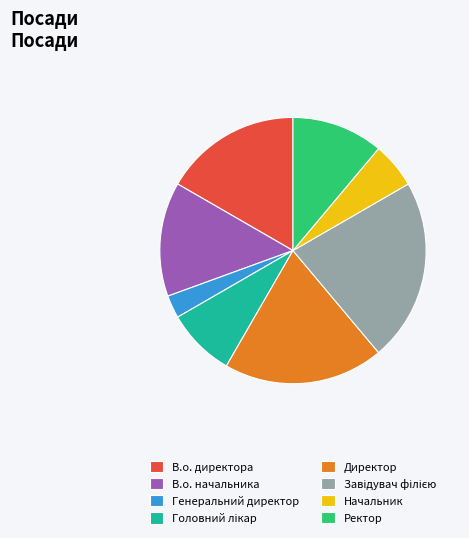

The Директор slice represents 6% of the pie. True or false?

False